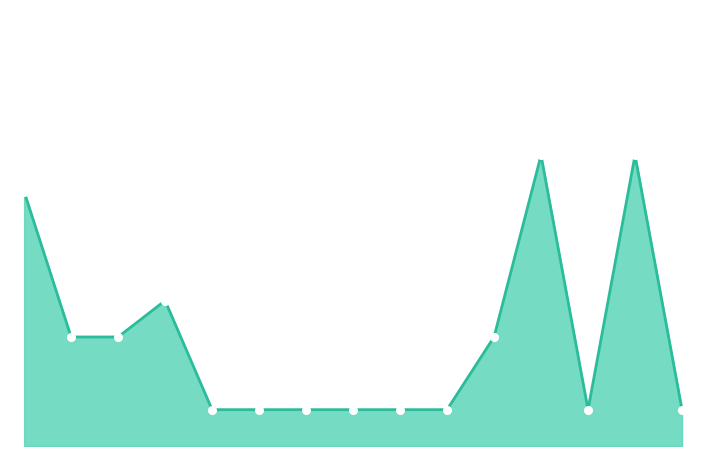

How many values are between 1 and 4?

12